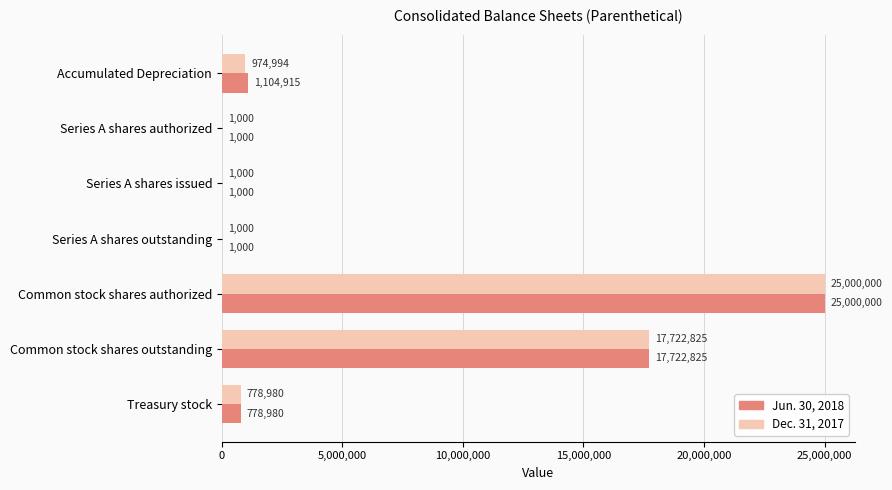

Is it true that Jun. 30, 2018 equals 1000 at Series A shares authorized?

True